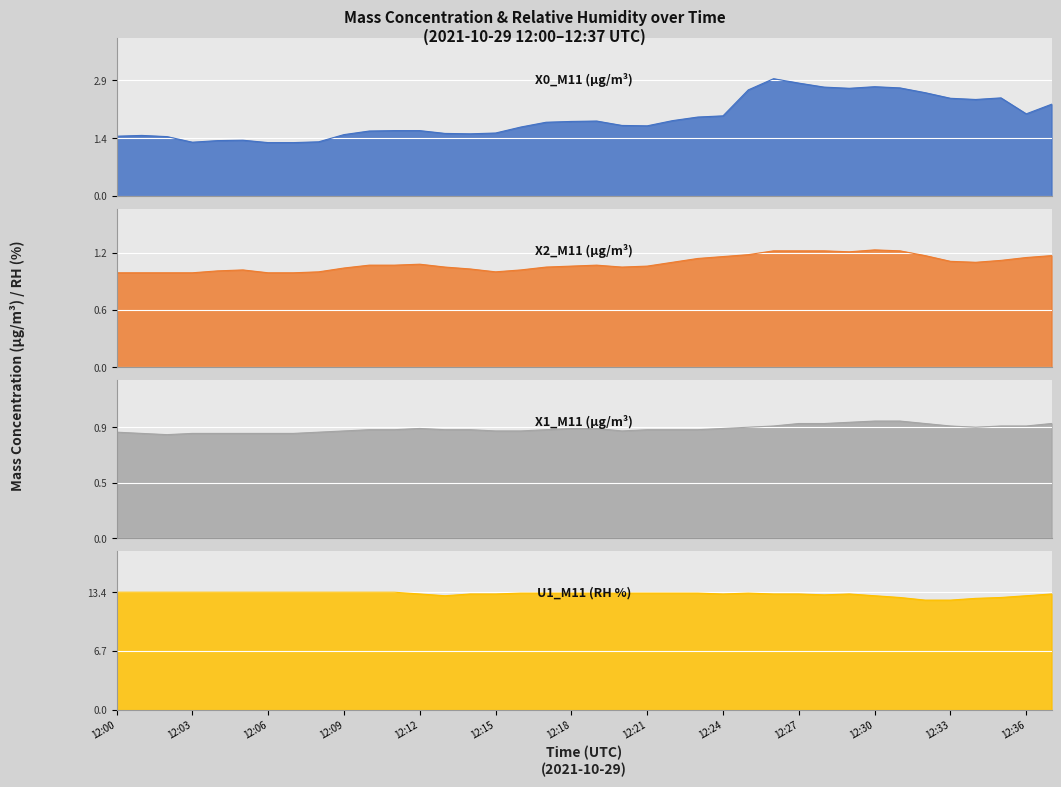

Reading left to right, transcribe all the data shown in this chart.

X0_M11 (μg/m³): 1.5	1.5	1.5	1.4	1.4	1.4	1.3	1.3	1.4	1.5	1.6	1.6	1.6	1.6	1.6	1.6	1.7	1.9	1.9	1.9	1.8	1.8	1.9	2.0	2.0	2.7	2.9	2.8	2.7	2.7	2.7	2.7	2.6	2.5	2.4	2.5	2.1	2.3
X2_M11 (μg/m³): 1.0	1.0	1.0	1.0	1.0	1.0	1.0	1.0	1.0	1.0	1.1	1.1	1.1	1.1	1.0	1.0	1.0	1.1	1.1	1.1	1.1	1.1	1.1	1.1	1.2	1.2	1.2	1.2	1.2	1.2	1.2	1.2	1.2	1.1	1.1	1.1	1.1	1.2
X1_M11 (μg/m³): 0.9	0.8	0.8	0.8	0.8	0.8	0.8	0.8	0.9	0.9	0.9	0.9	0.9	0.9	0.9	0.9	0.9	0.9	0.9	0.9	0.9	0.9	0.9	0.9	0.9	0.9	0.9	0.9	0.9	0.9	0.9	0.9	0.9	0.9	0.9	0.9	0.9	0.9
U1_M11 (RH %): 13.4	13.4	13.4	13.4	13.4	13.4	13.4	13.4	13.4	13.4	13.4	13.4	13.2	13.0	13.2	13.2	13.3	13.3	13.3	13.3	13.3	13.3	13.3	13.3	13.2	13.3	13.2	13.2	13.1	13.2	13.0	12.8	12.5	12.5	12.7	12.8	13.0	13.2